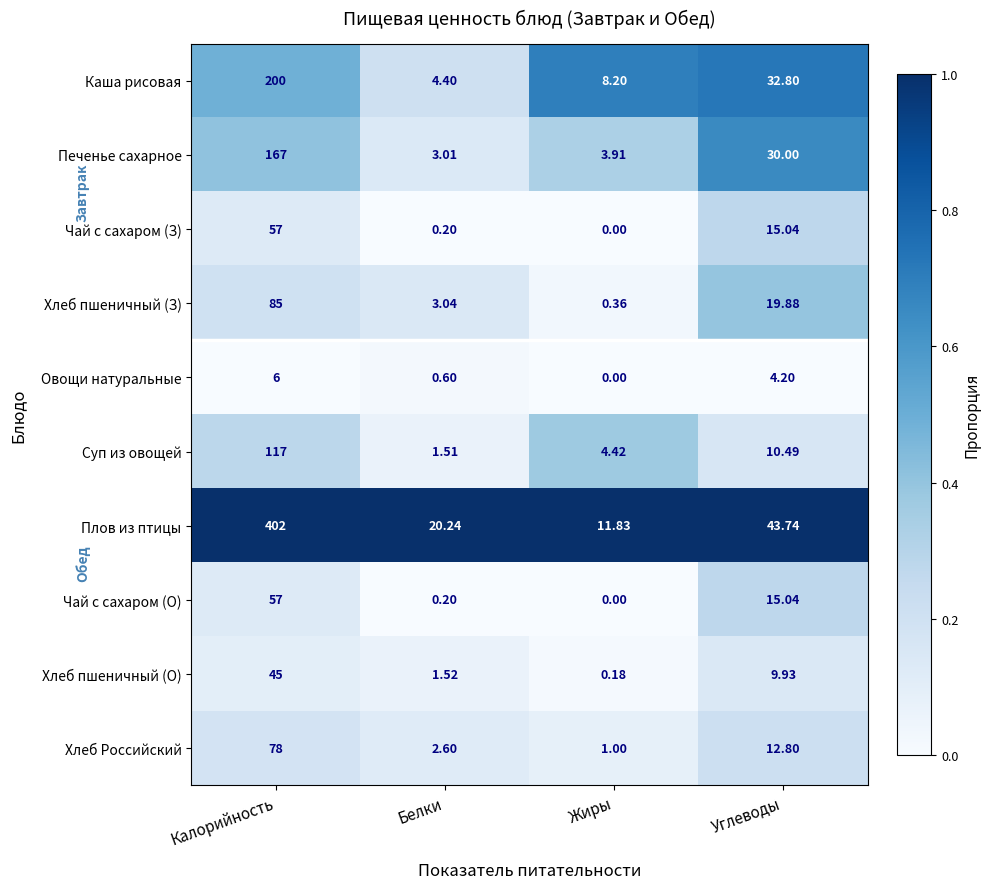

What is the total value across all series at Углеводы?

193.9